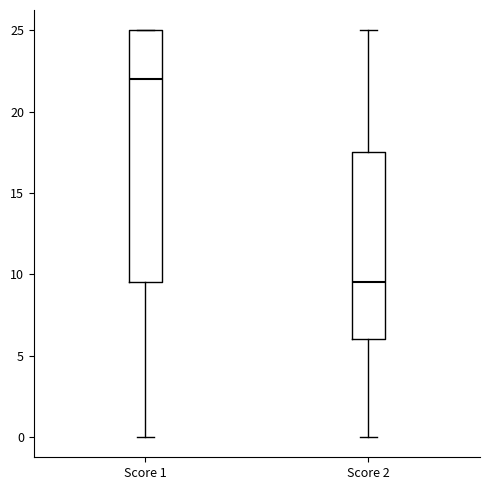

Reading left to right, transcribe this box plot: for each box, give where its median line is, the range the box spans, and where its two whiskers end, as read against the y-axis. The values are not printed on the chart, so give them approximately, as read against the axis.

Score 1: median 22.0, box 9.5 to 25.0, whiskers 0.0 to 25.0
Score 2: median 9.5, box 6.0 to 17.5, whiskers 0.0 to 25.0